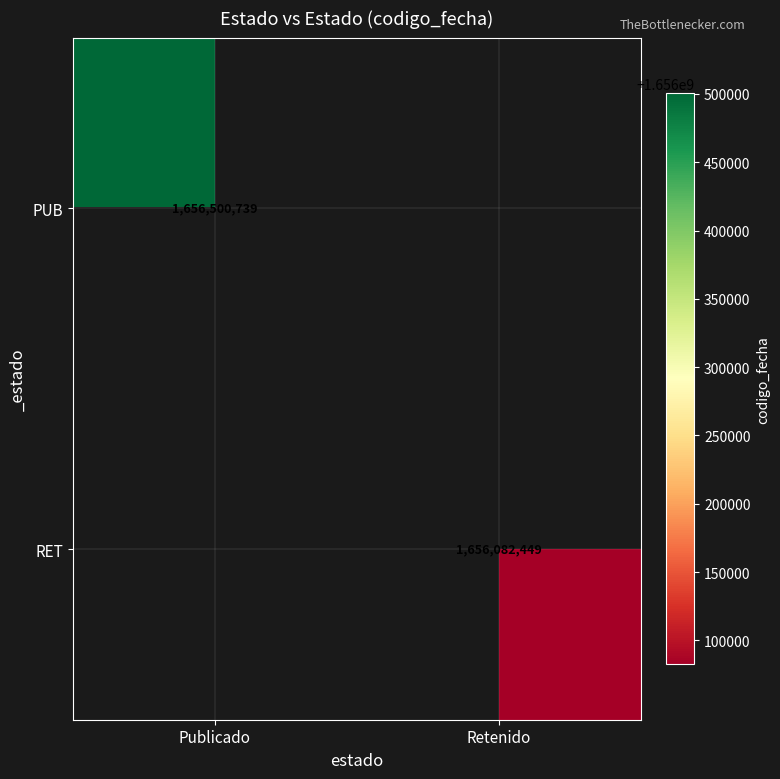

True or false: PUB has a value of 1656500739 at Publicado.

True